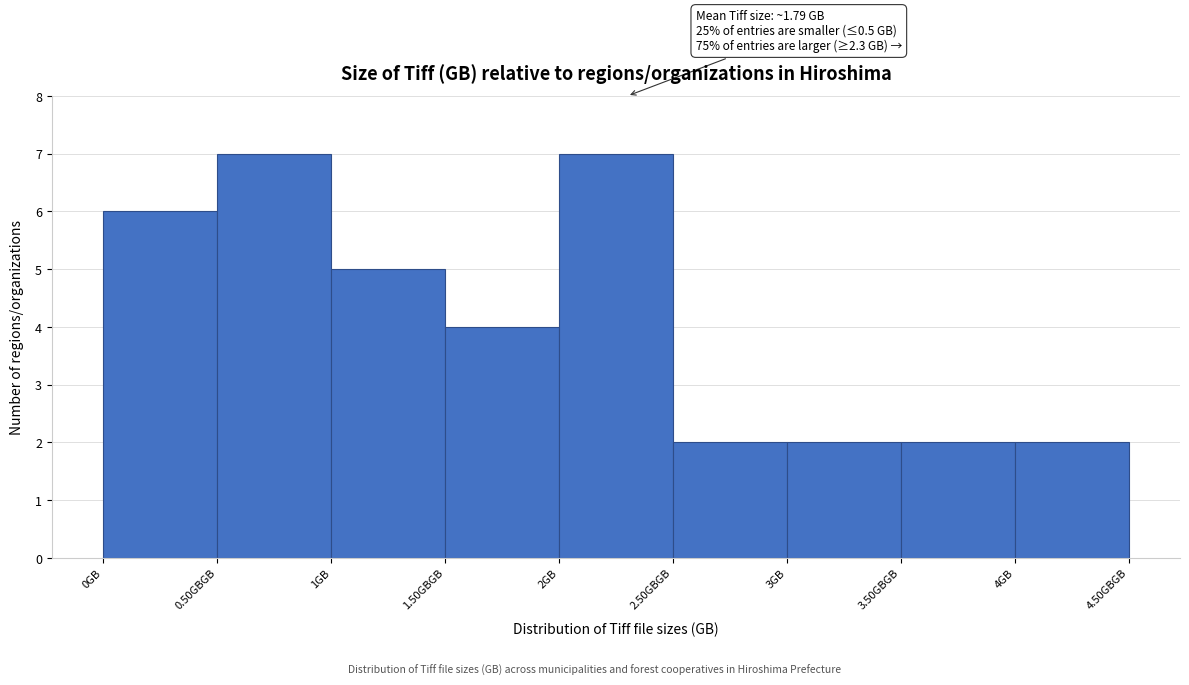

Reading left to right, list all the values displayed in this chart.

6	7	5	4	7	2	2	2	2